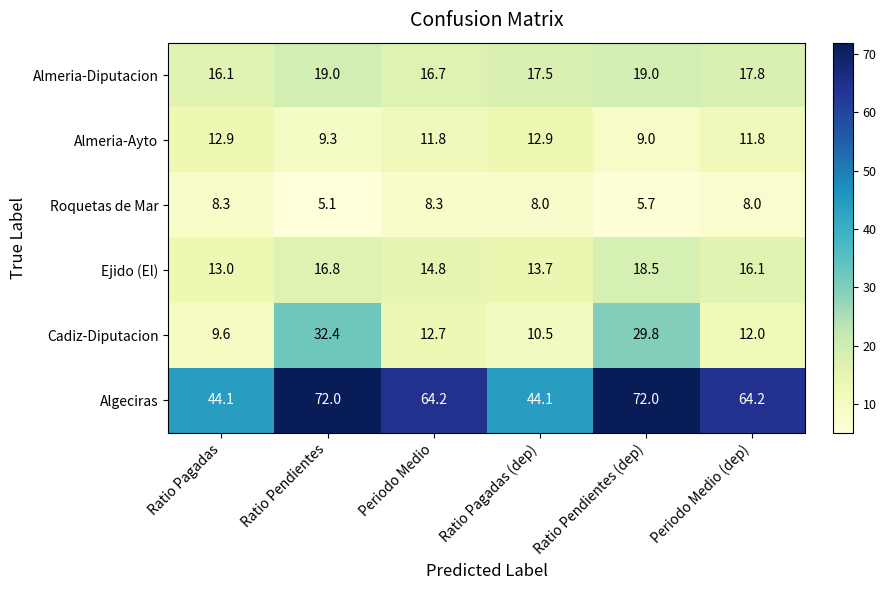

What is the minimum value shown in the chart?

5.1